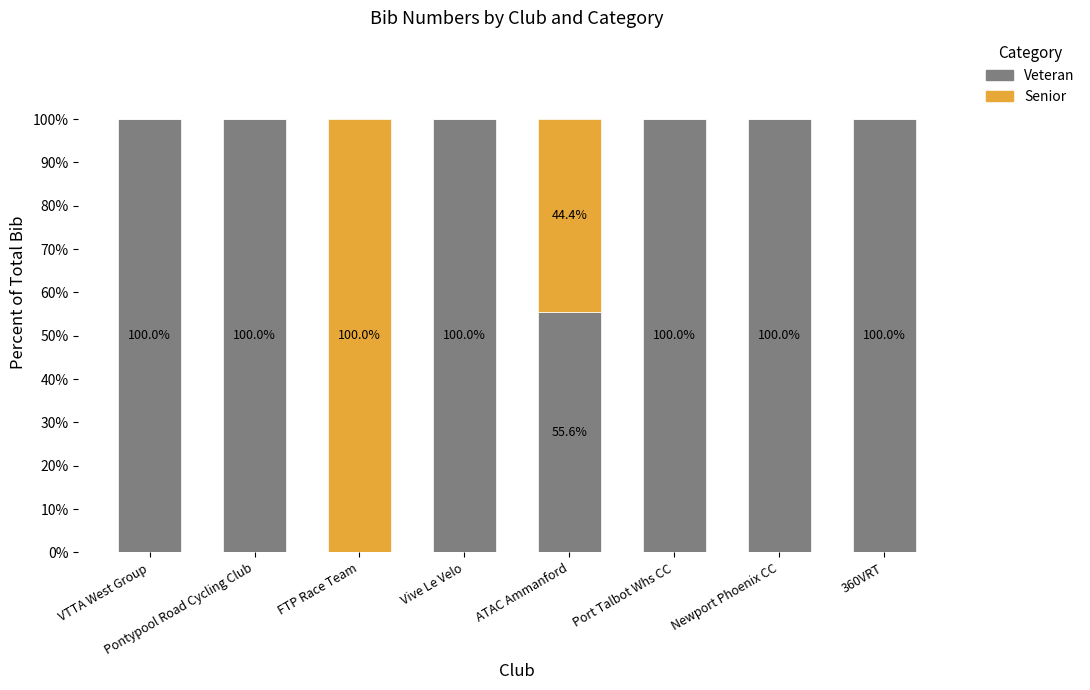

The value of Veteran at VTTA West Group is 100.0. True or false?

True